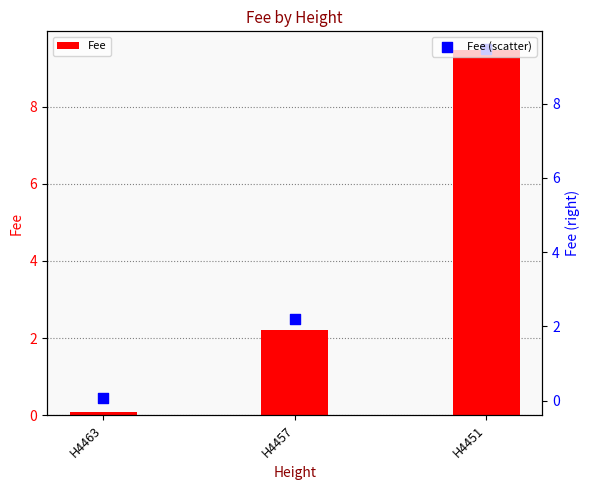

Which series has the largest total across all categories?

Fee